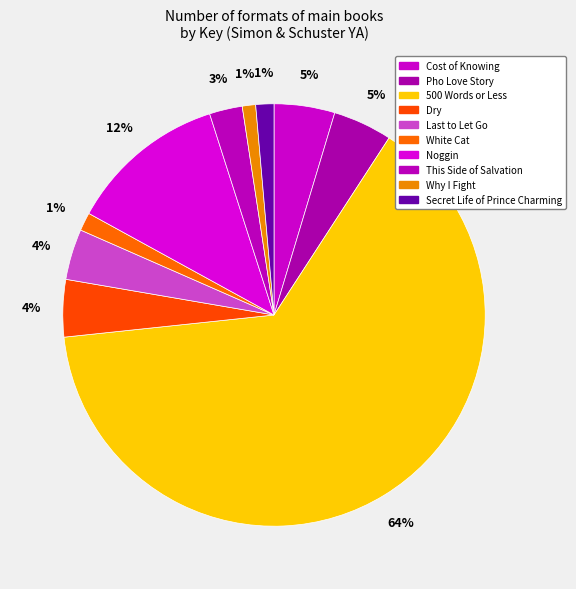

To the nearest percent, what portion does This Side of Salvation represent?

3%